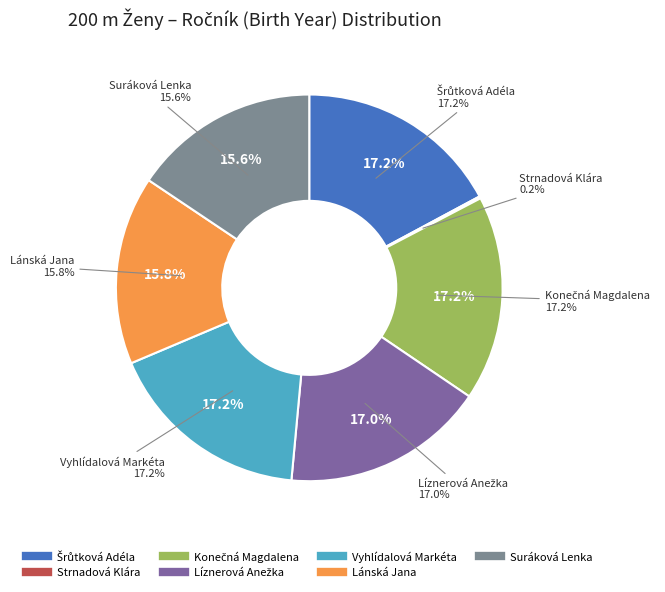

Does Vyhlídalová Markéta account for over 50% of the chart?

No